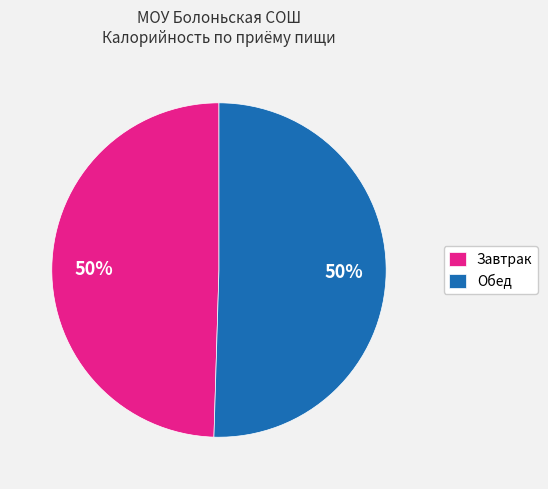

To the nearest percent, what percentage of the pie is Обед?

50%